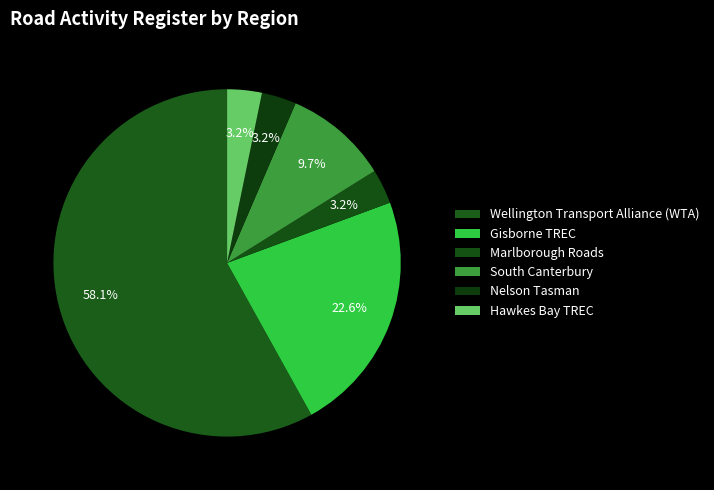

How many segments does this pie chart have?

6